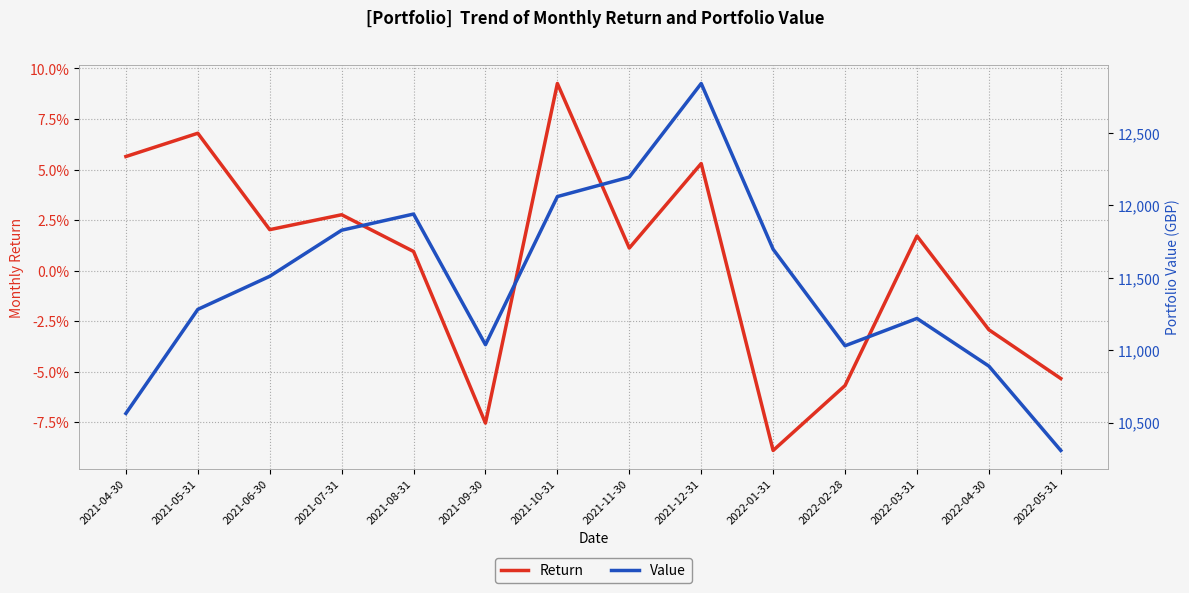

At which category does Return reach its first local peak?

2021-05-31